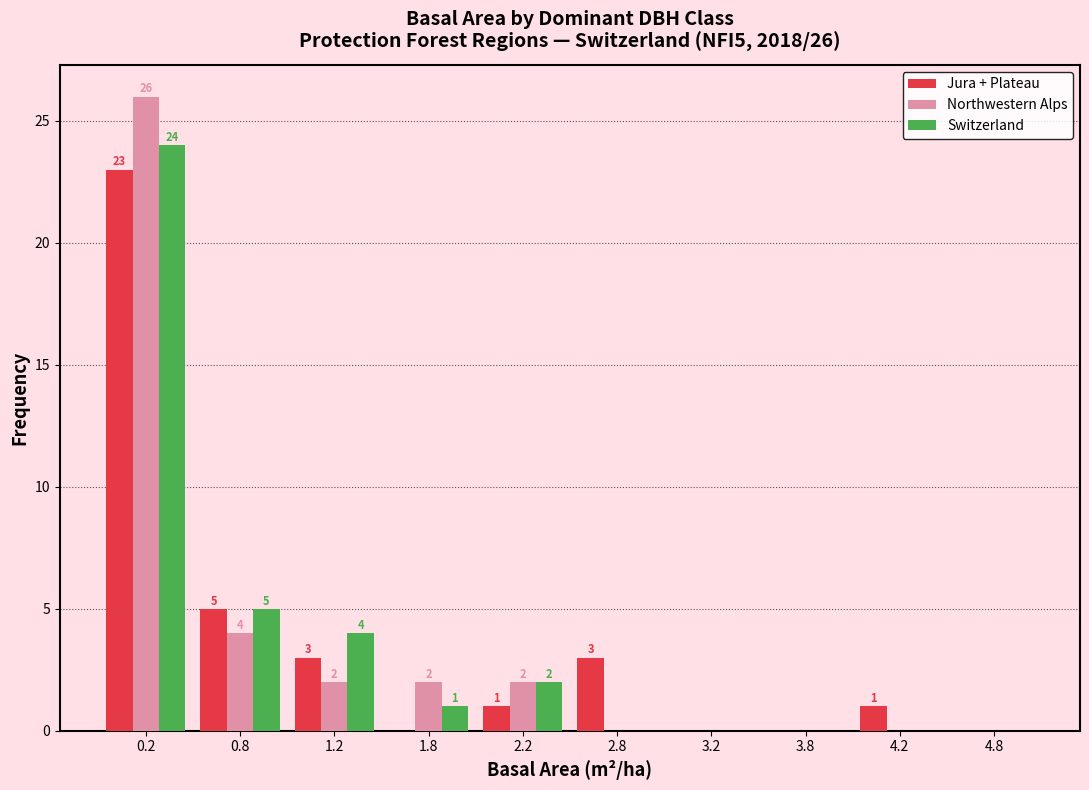

In the Switzerland series, which range on the x-axis has the tallest bar?

0.0 to 0.5